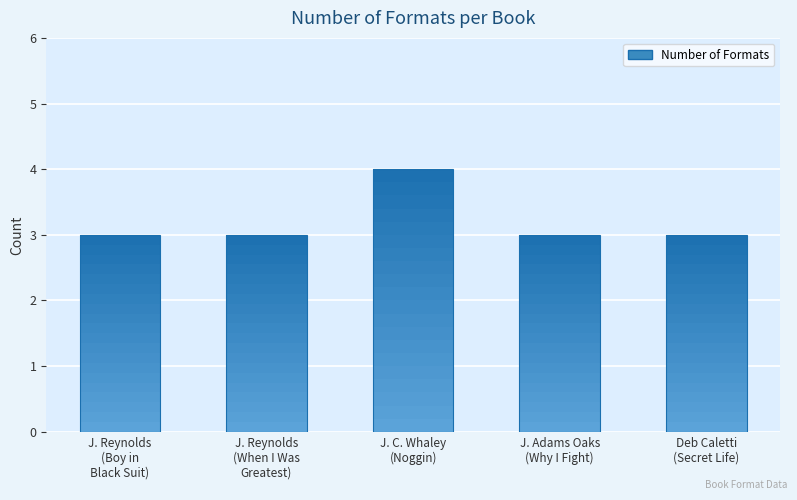

Count the number of values greater than 3.

1